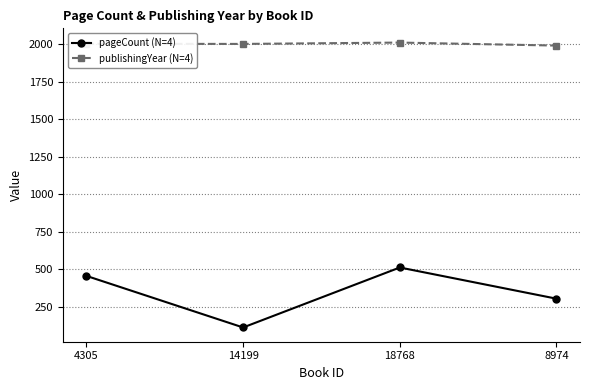

Does the chart display data point markers on the line(s)?

Yes